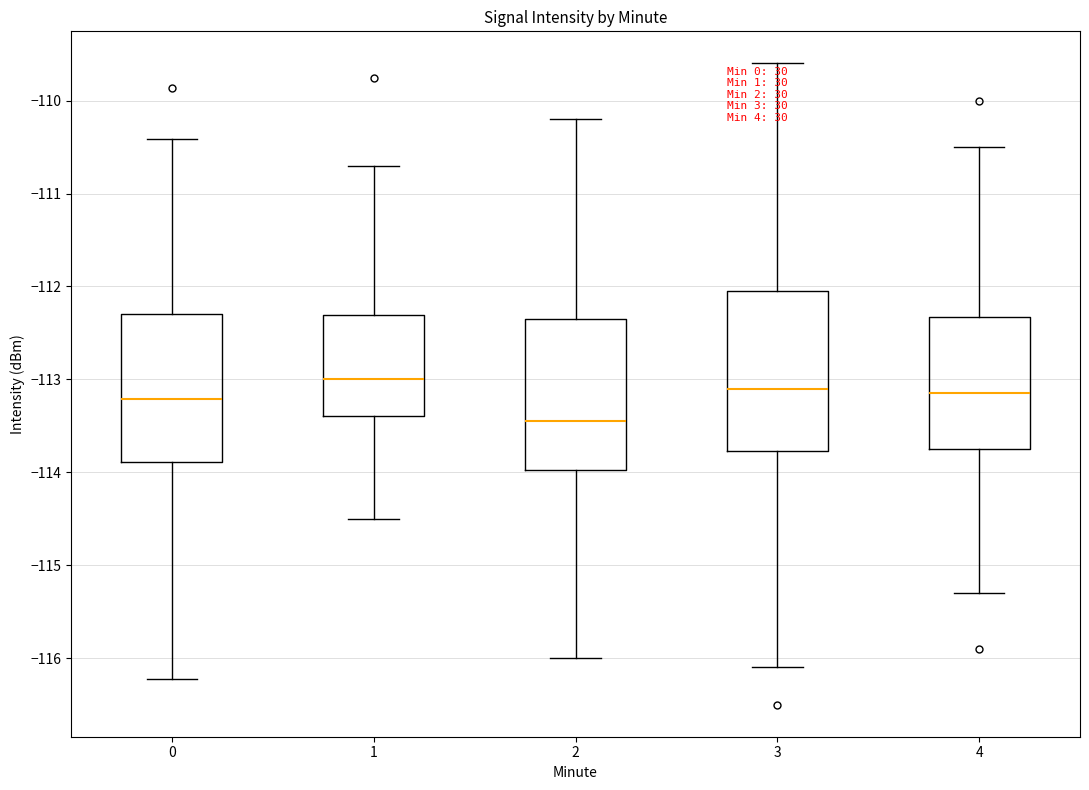

Which box is the tallest, from its lower edge to its upper edge?

3